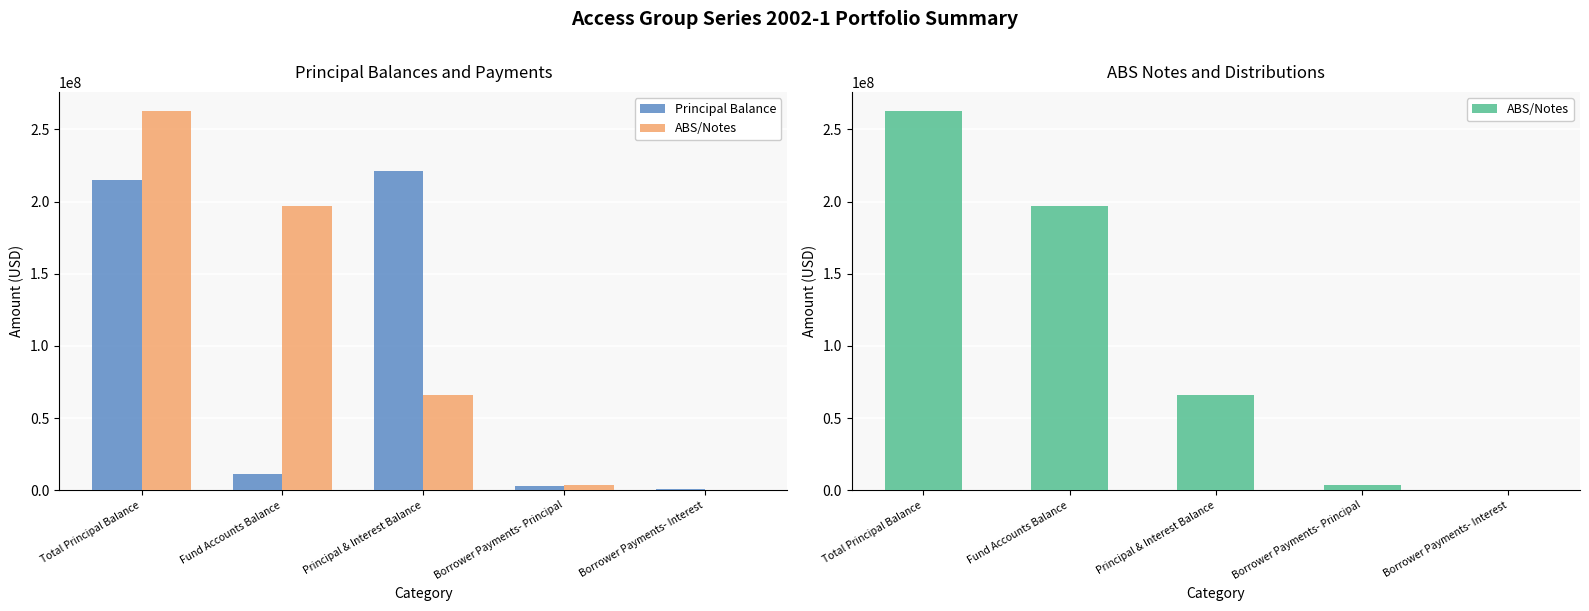

What is the average value of the ABS/Notes series?

105853600.0